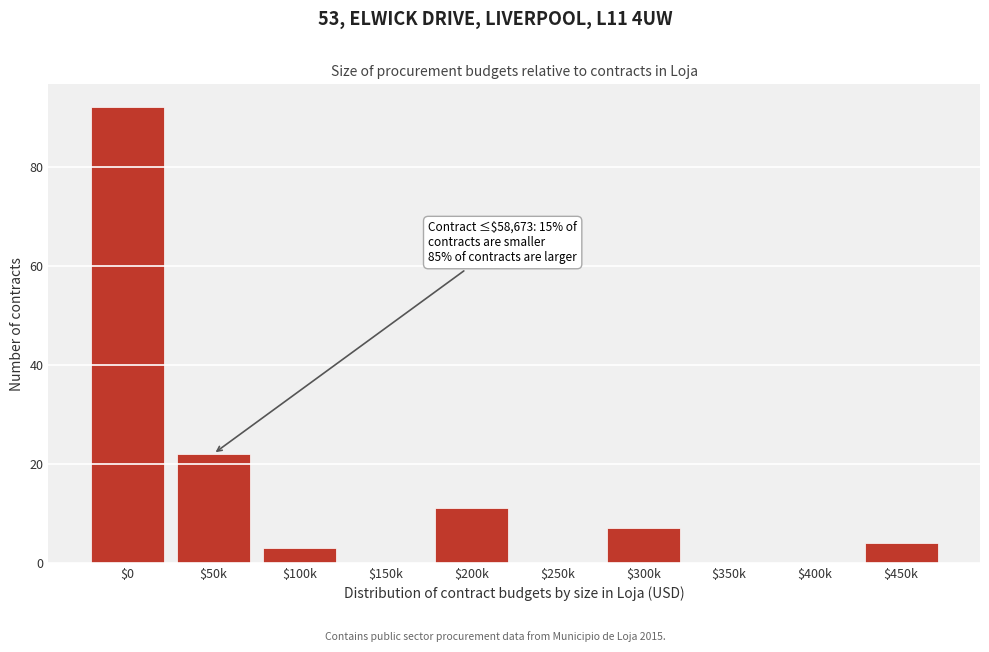

At which label is the value closest to 46?

$50k